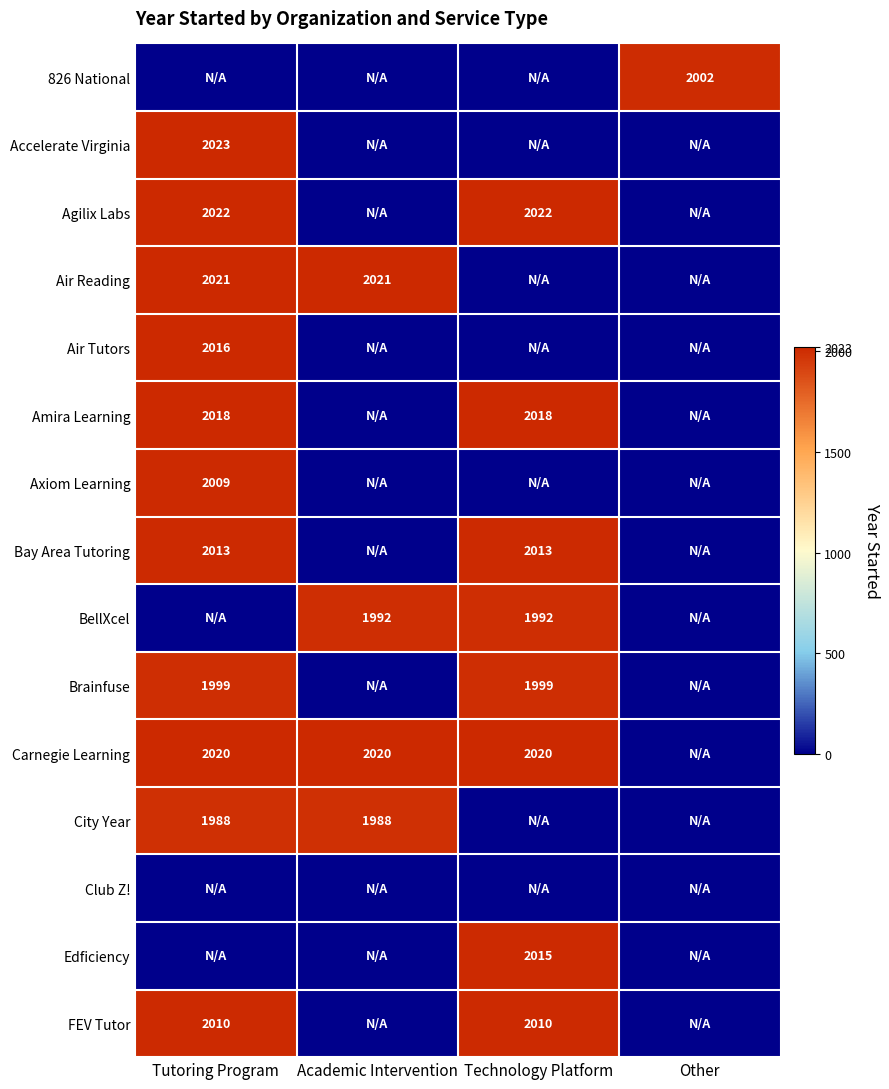

The Brainfuse series shows 2827 at Tutoring Program. True or false?

False